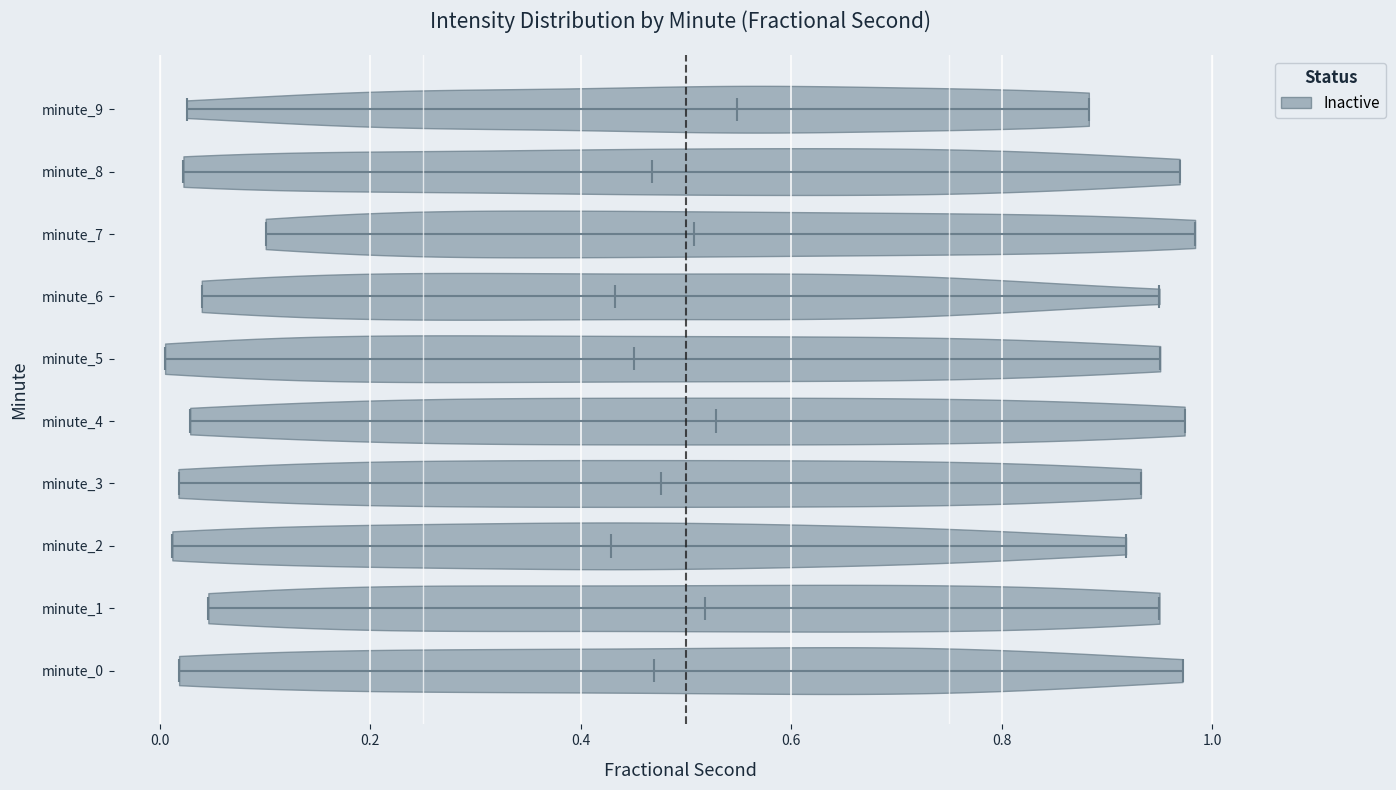

What is the lowest point the violin for minute_4 reaches on the x-axis? The values are not printed on the chart, so give them approximately, as read against the axis.

0.02